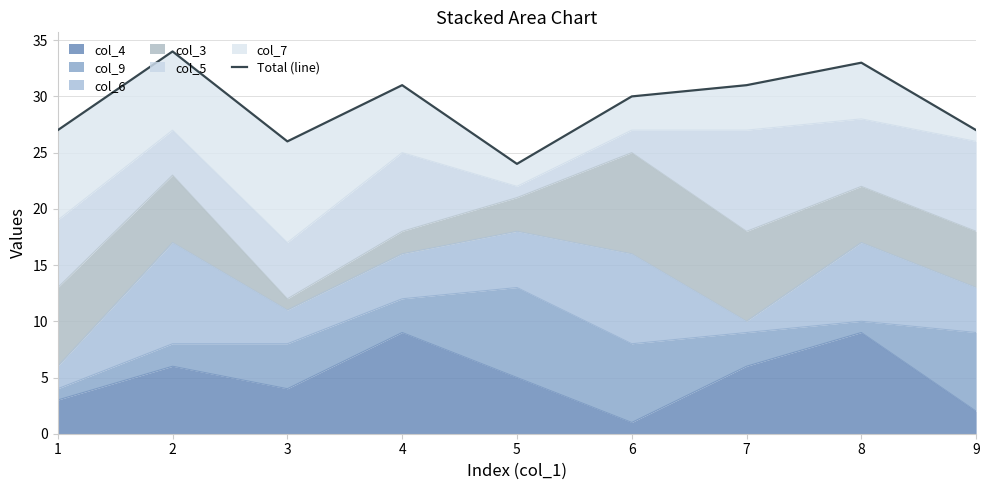

What is the value of the 8th point from the left?

33